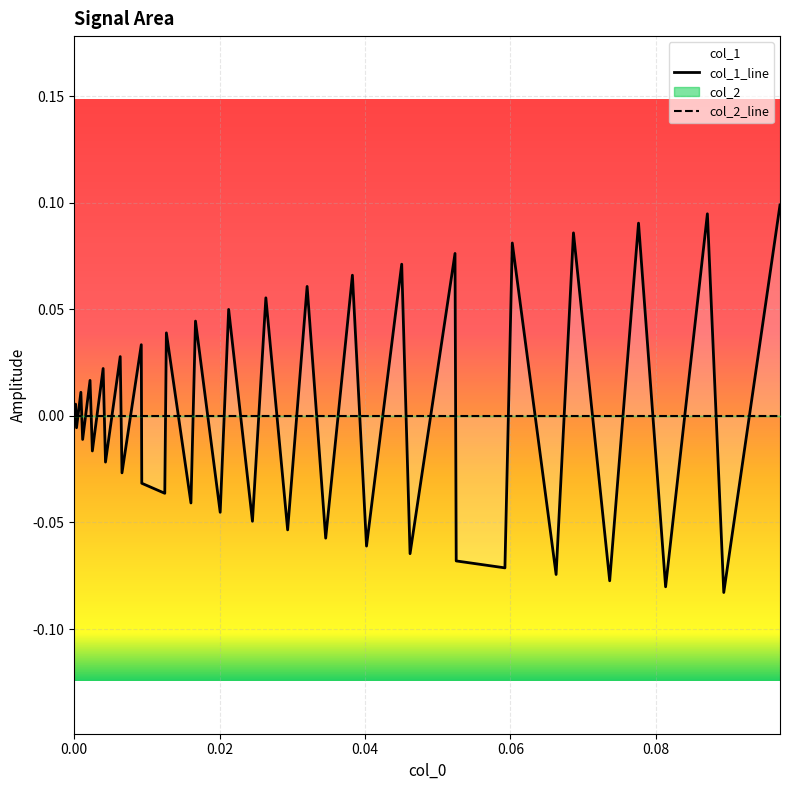

At how many categories does at least one series exceed 0?

19